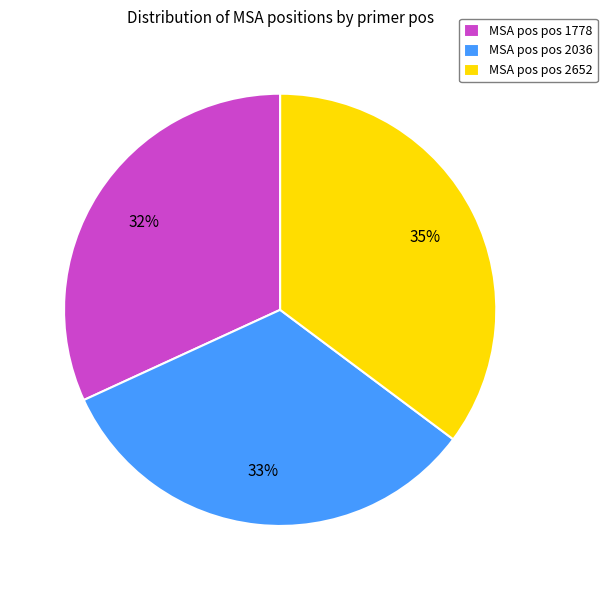

Rank the categories by value from highest to lowest.

MSA pos pos 2652, MSA pos pos 2036, MSA pos pos 1778